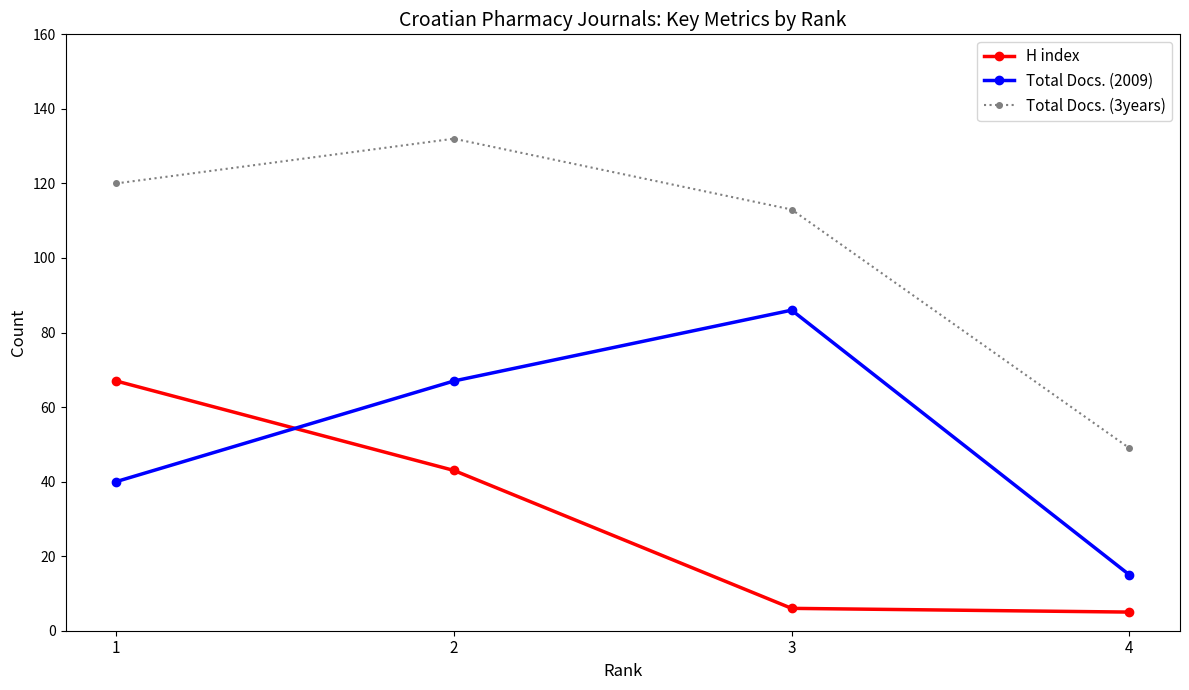

Which label corresponds to the largest value in the chart?

2